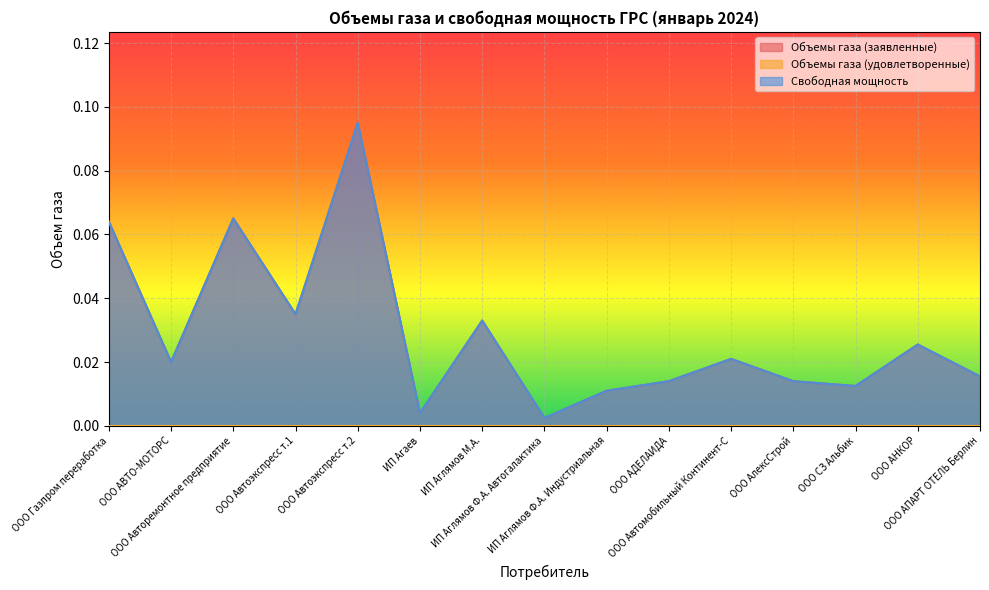

True or false: Объемы газа (заявленные) has more than 1 interior local peaks.

True